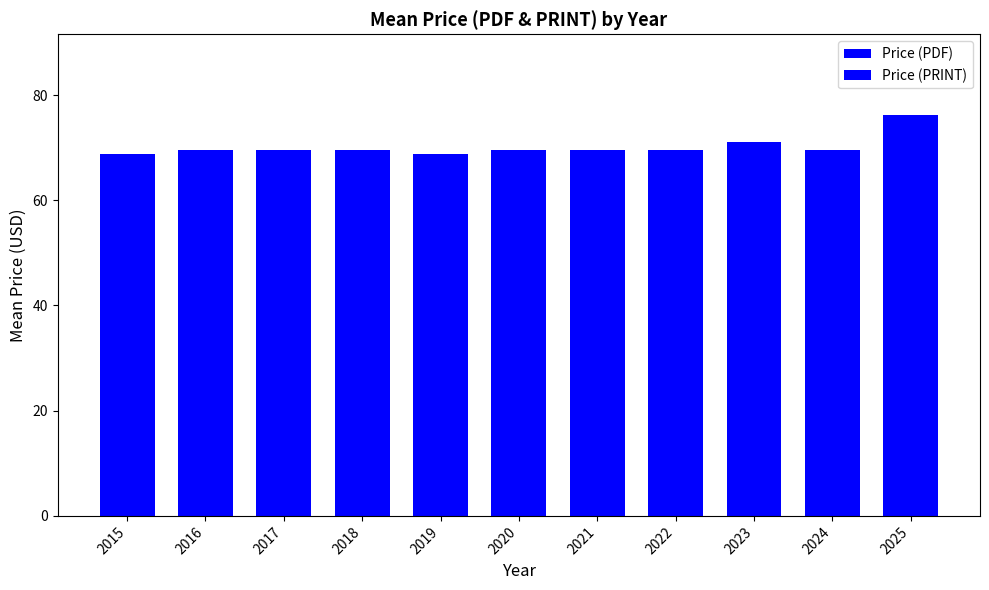

How many bars are there in each group?

2